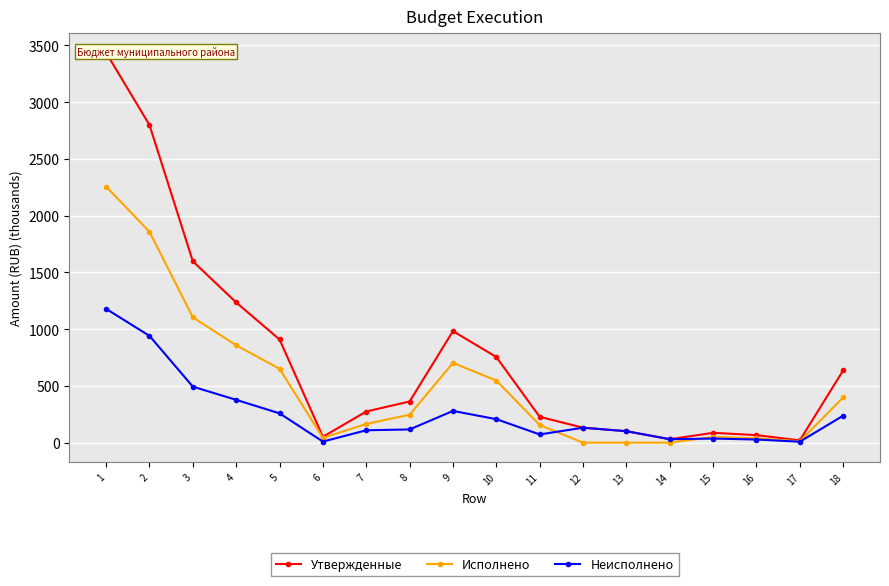

How many interior local valleys does the Исполнено series have?

2